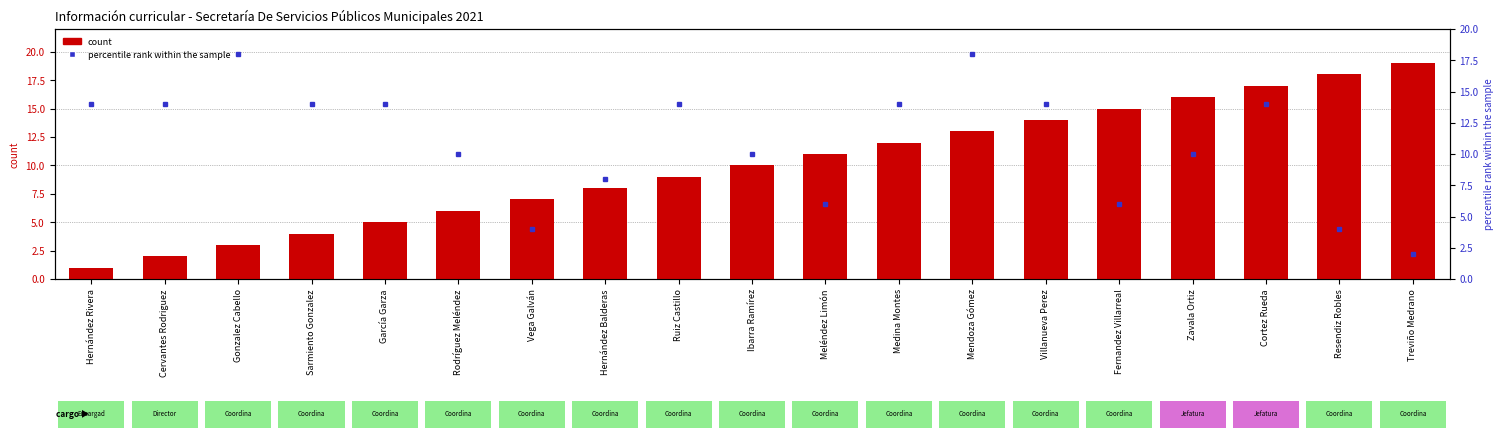

Which label corresponds to the largest value in the chart?

Treviño Medrano